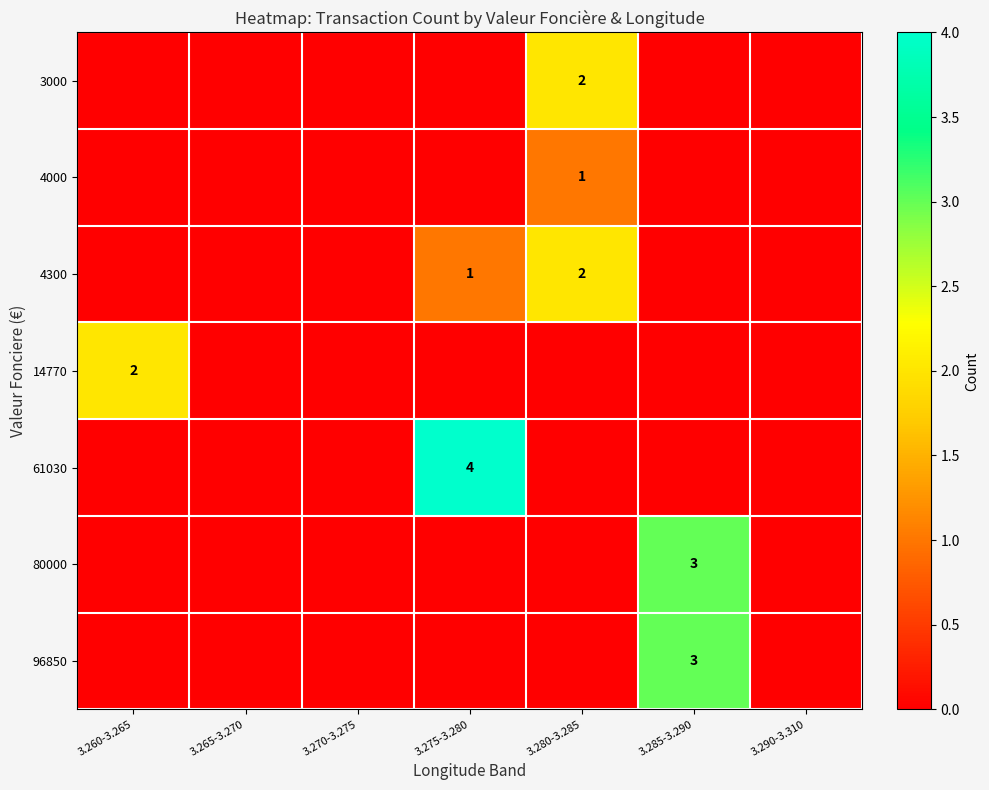

Is the value of 4300 at 3.280-3.285 greater than the value of 80000 at 3.285-3.290?

No